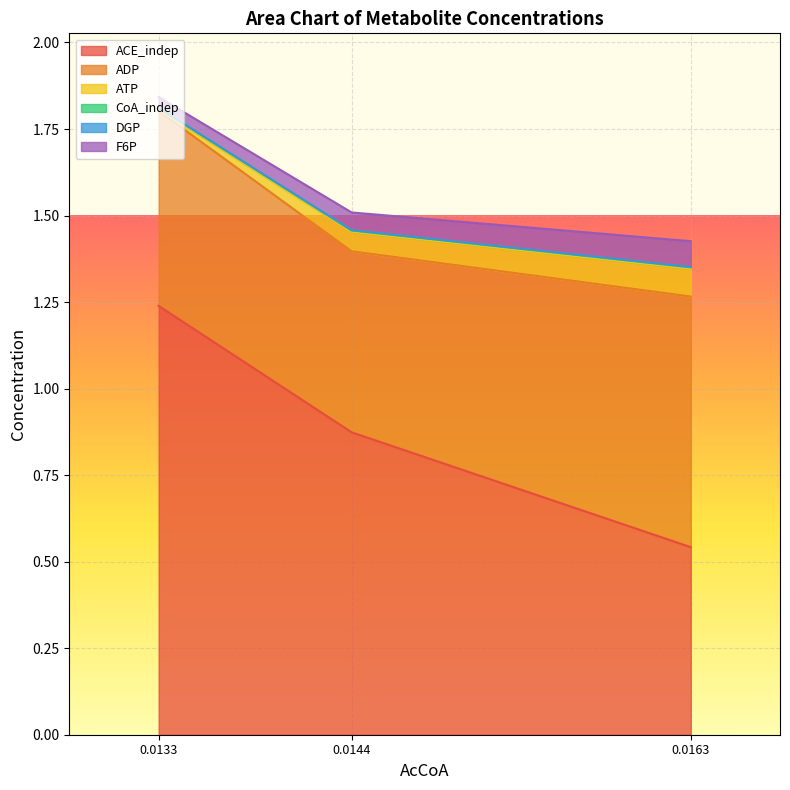

Is it true that ADP equals 0.7 at 0.01438149983680856?

False